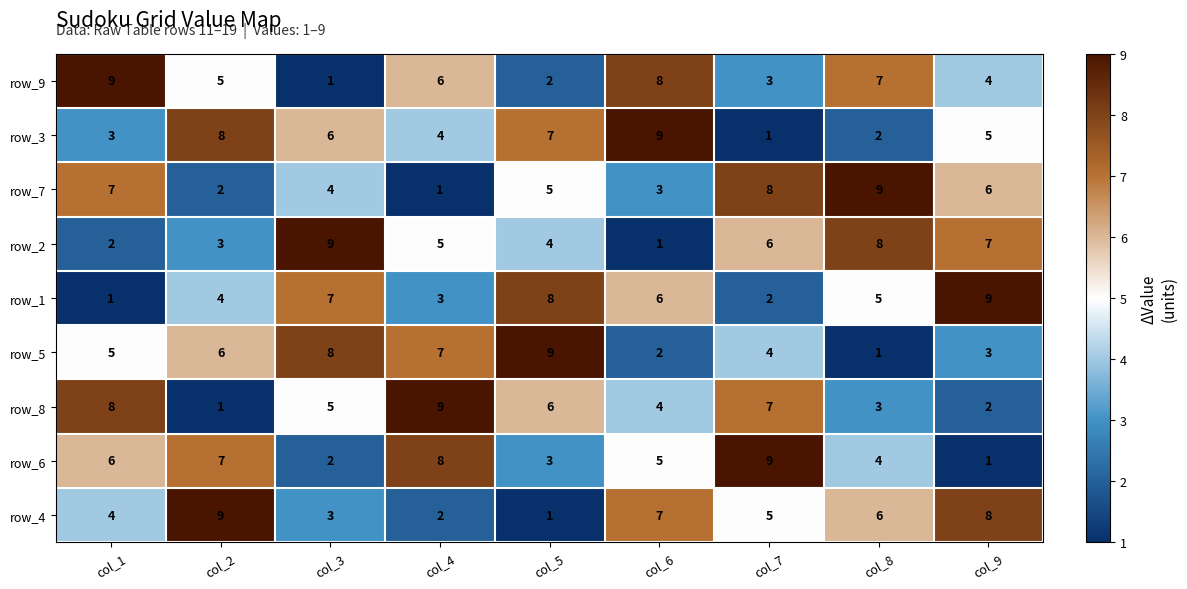

What is the maximum value shown in the chart?

9